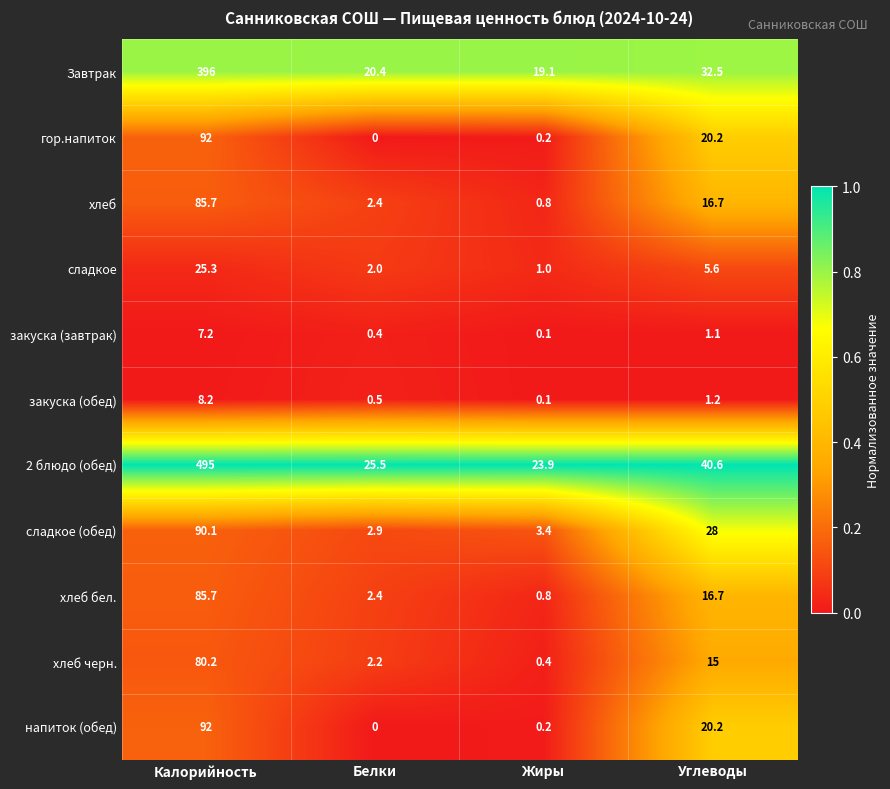

At how many categories does at least one series exceed 0?

4